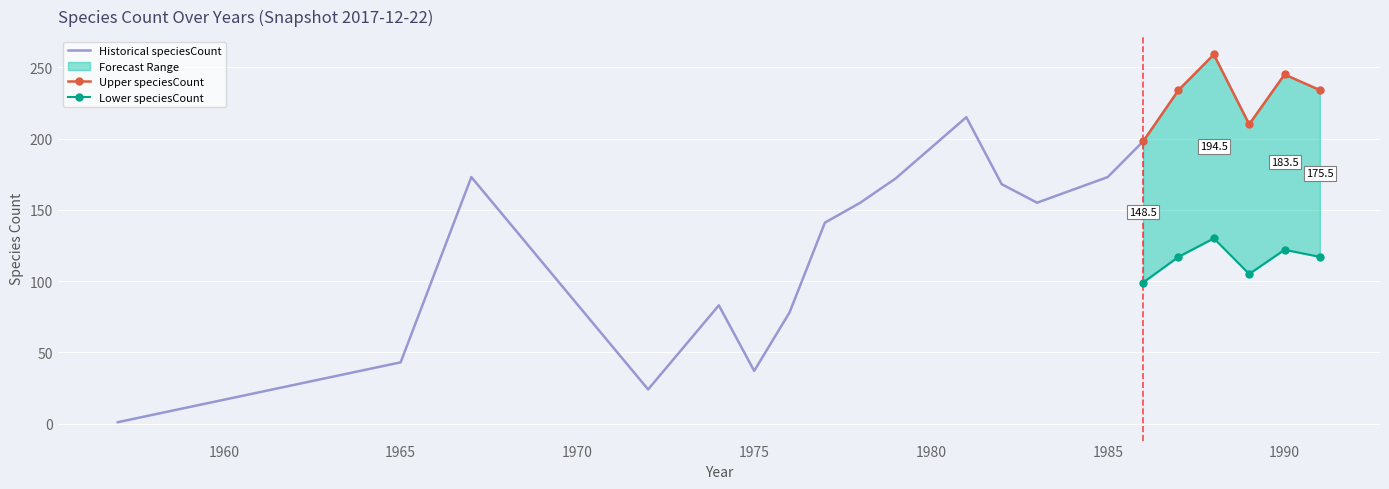

At which category does the chart reach its peak across all series?

1988